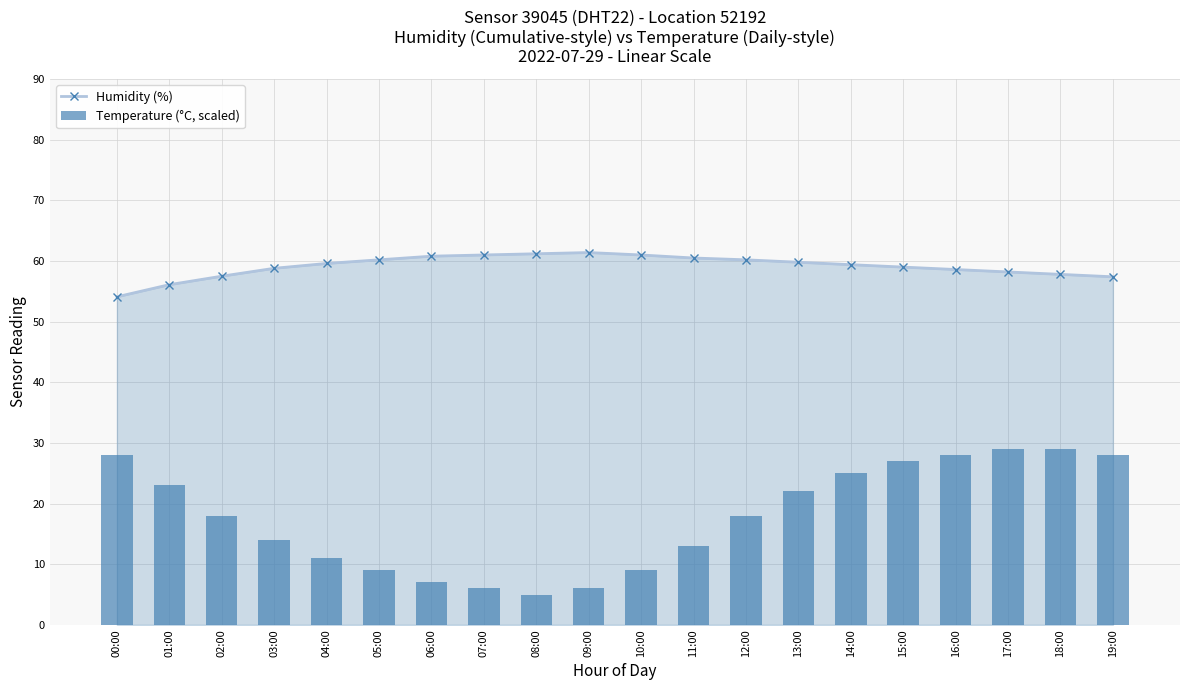

Does the chart contain stacked bars?

No